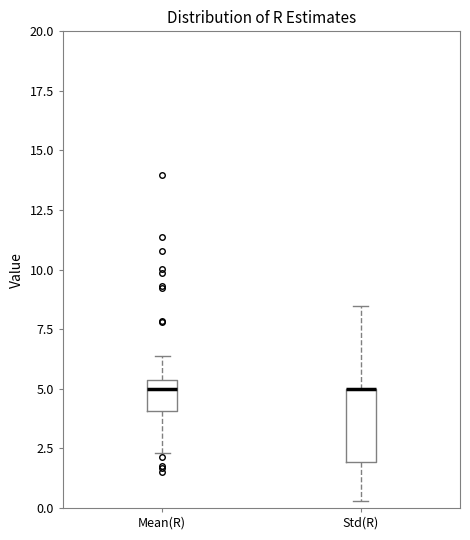

Comparing the boxes themselves (not the whiskers), which one is the tallest?

Std(R)